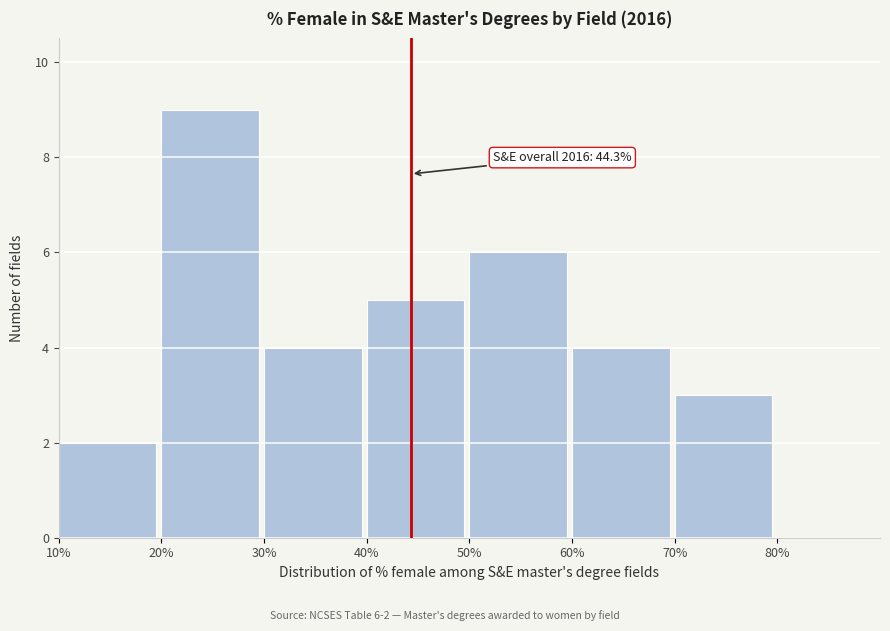

Over which range of the x-axis is the bar tallest?

20 to 30